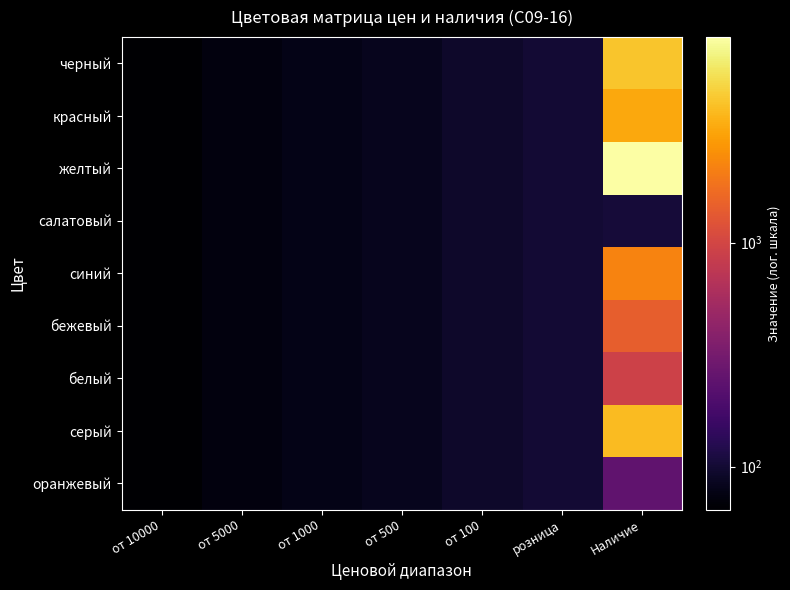

At how many categories does at least one series exceed 1006?

1